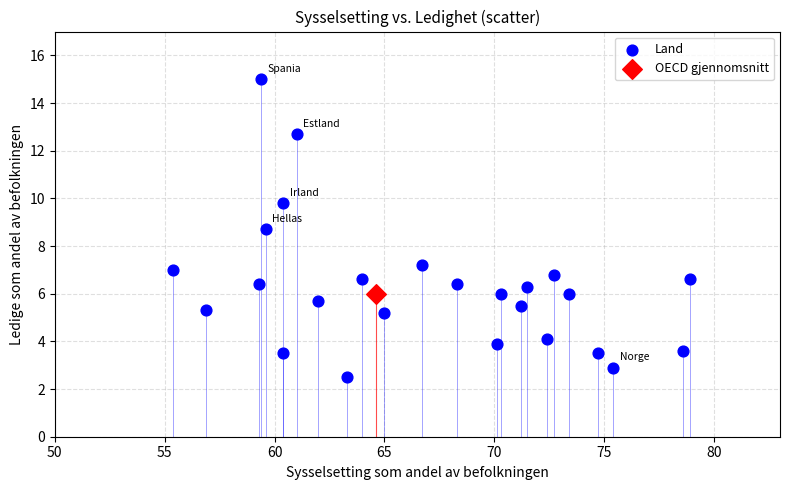

What are all the series names shown in the legend?

Land, OECD gjennomsnitt